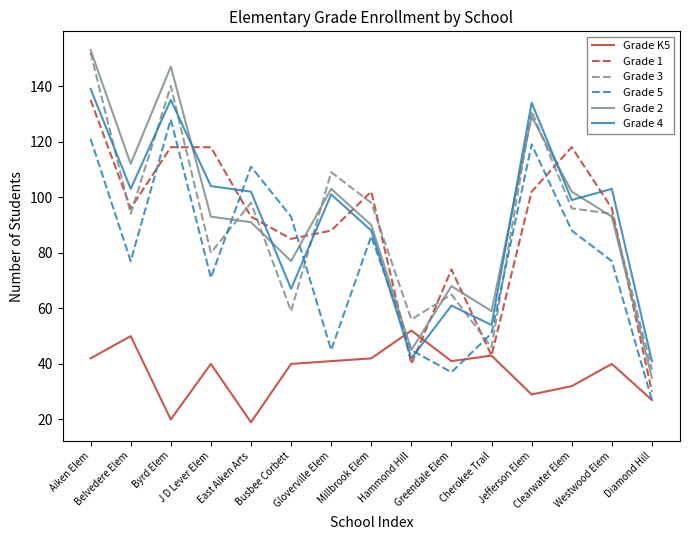

How many lines are shown in the chart?

6